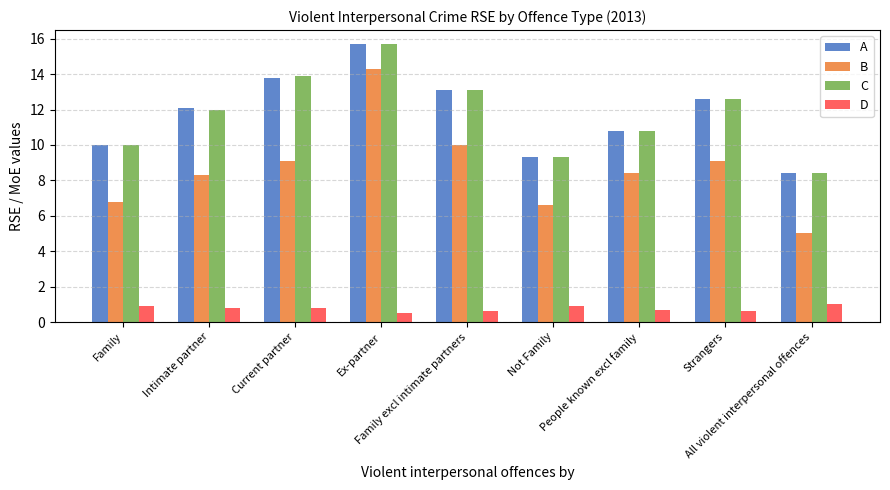

What is the difference between the highest and lowest values at Strangers?

12.0